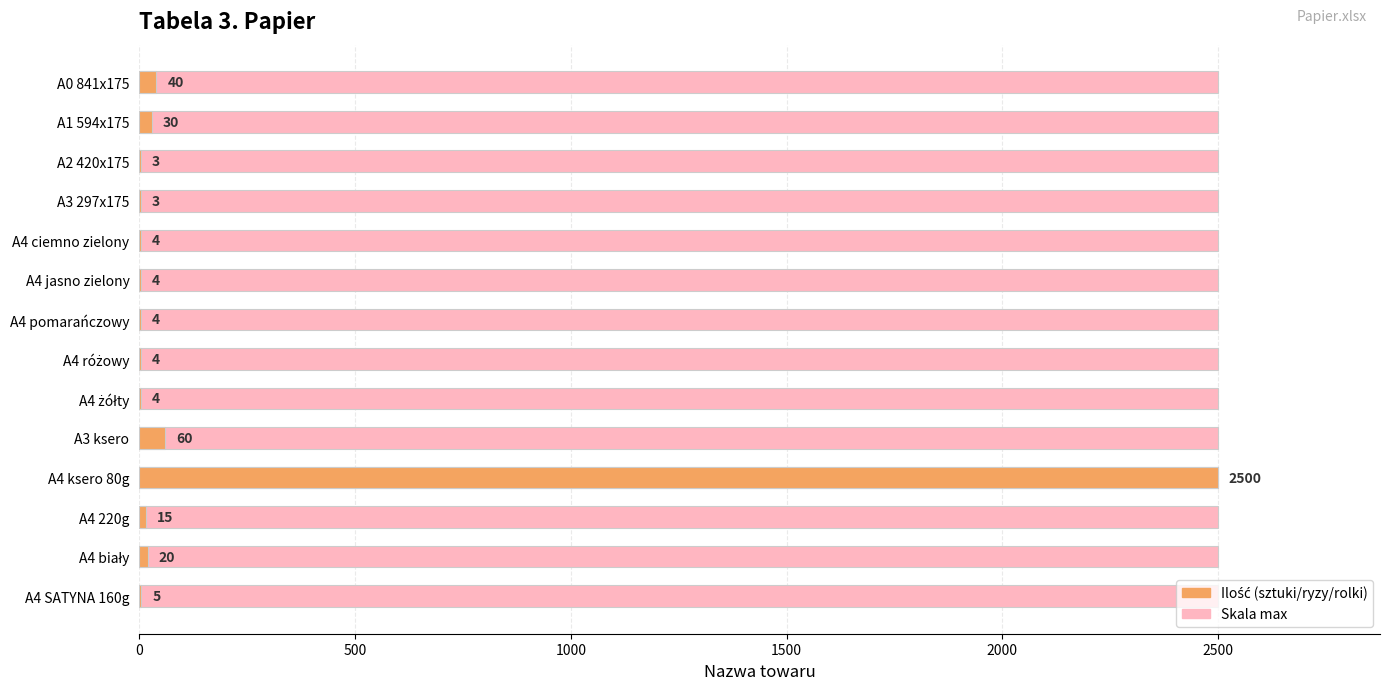

Reading right to left, list all the values displayed in this chart.

5	20	15	2500	60	4	4	4	4	4	3	3	30	40